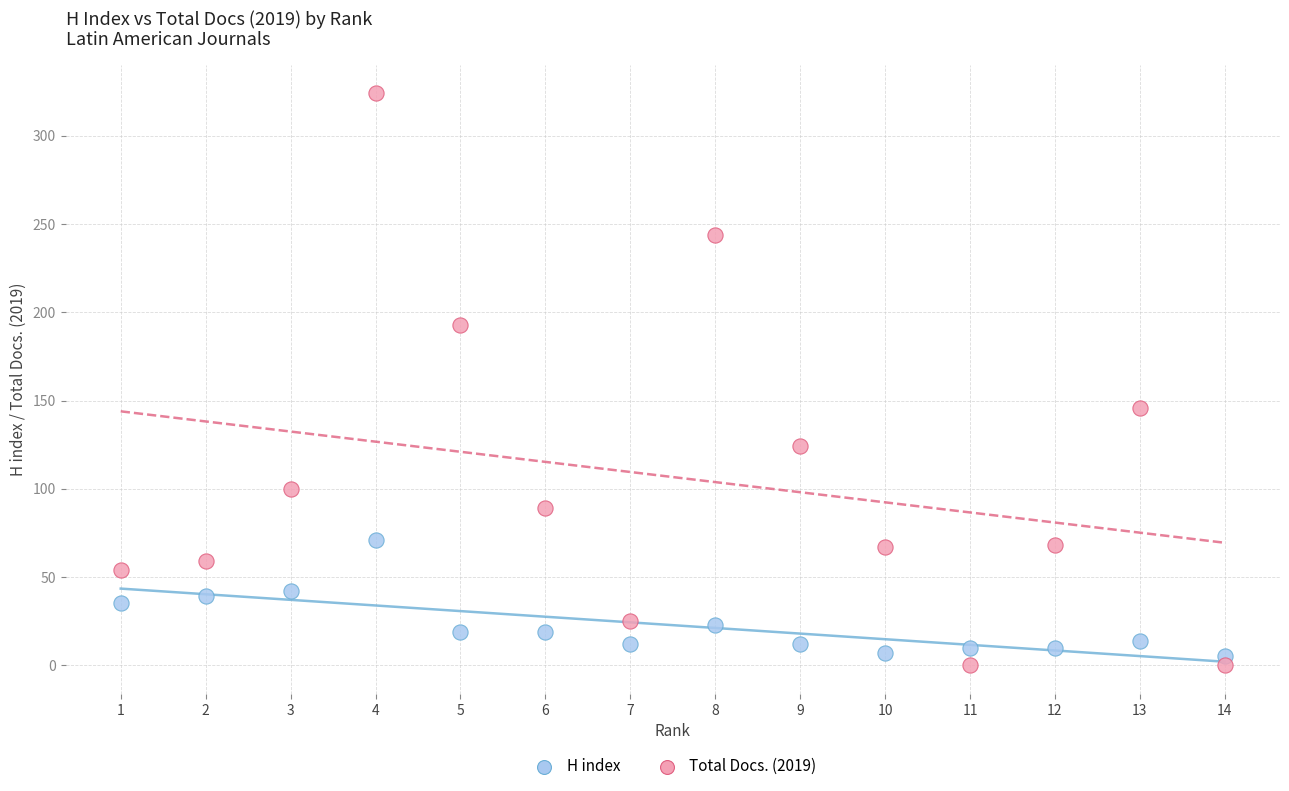

Across all data points, what is the range of Y values (max minus min)?

324